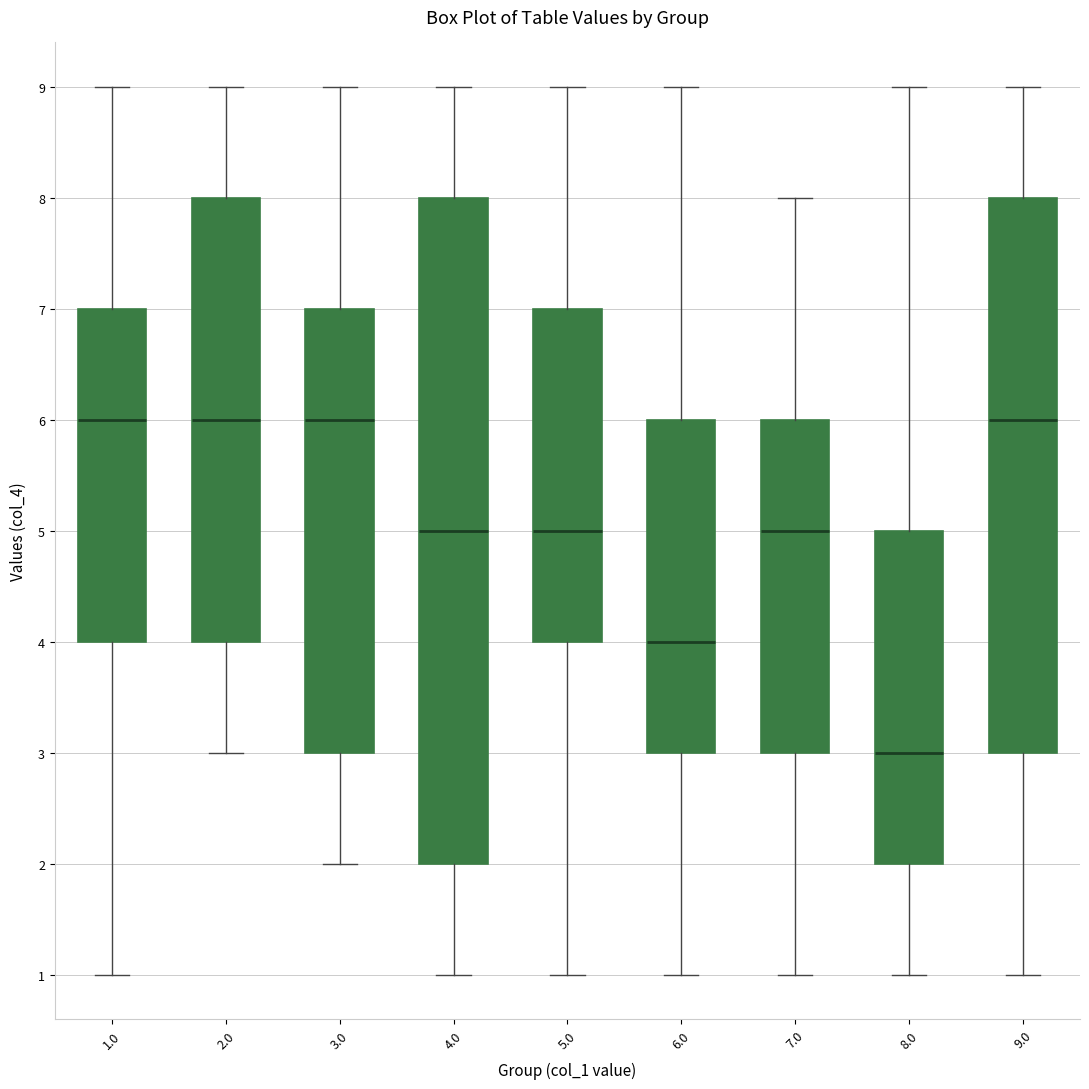

Where does the median line of the box at x = 9.0 sit on the y-axis? The values are not printed on the chart, so give them approximately, as read against the axis.

6